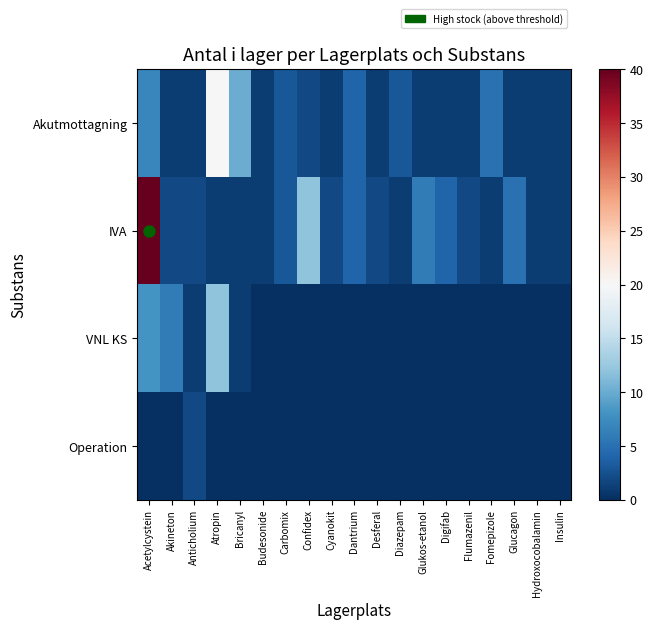

At how many categories does at least one series exceed 7?

4